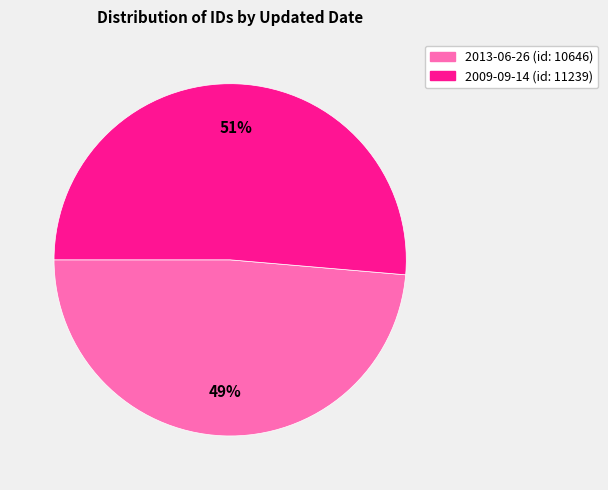

To the nearest percent, what portion does 2013-06-26 represent?

49%